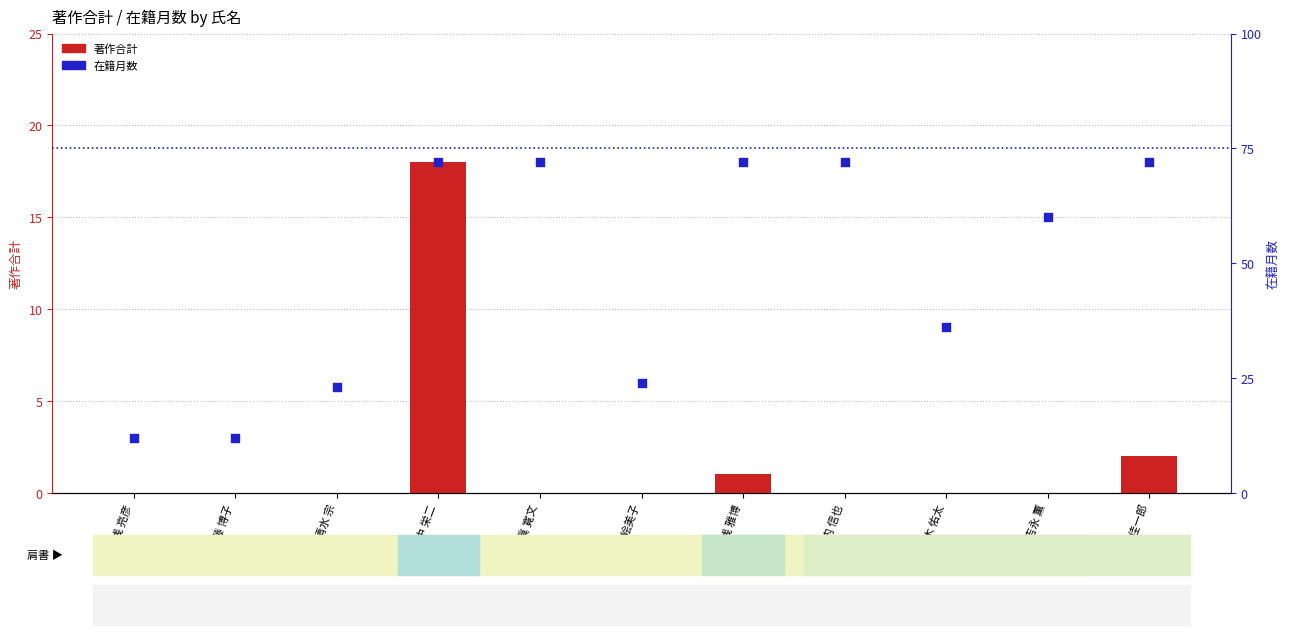

What are all the series names shown in the legend?

著作合計, 在籍月数